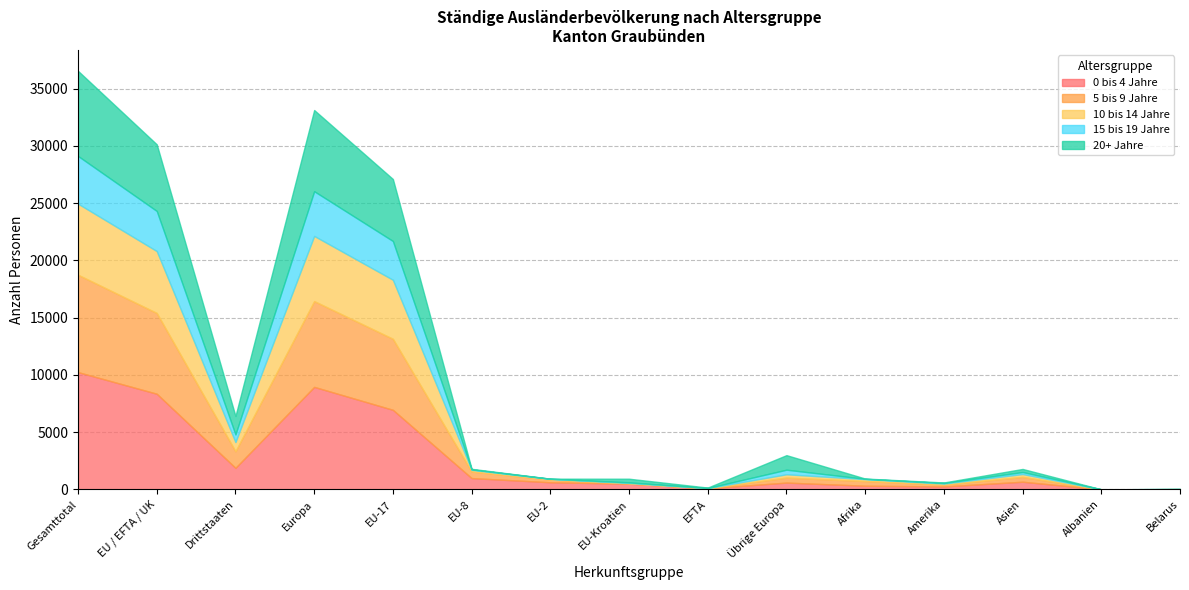

What is the label of the 6th point from the left?

EU-8